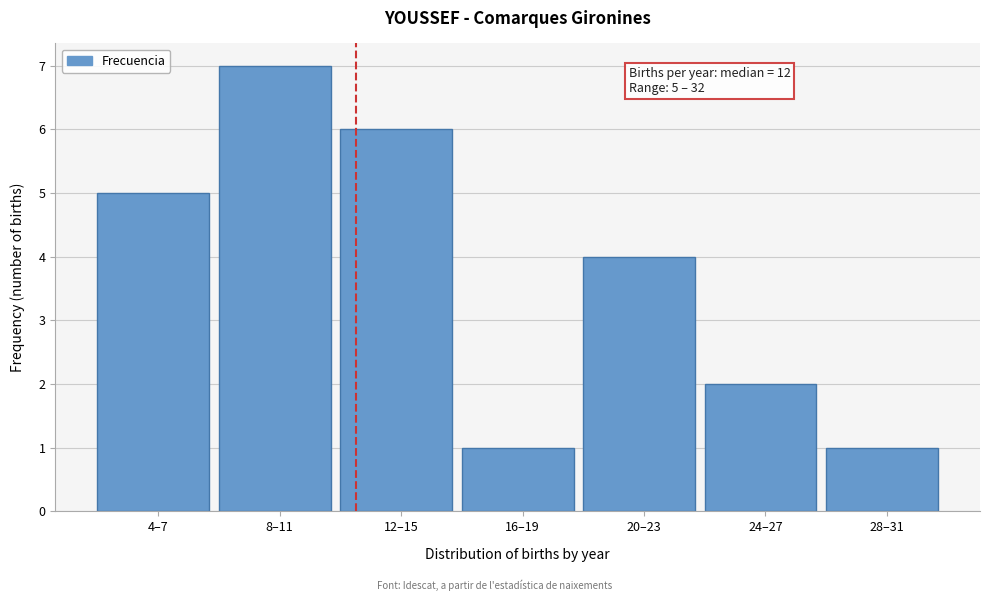

Reading right to left, extract all data points from this chart.

28–31=1	24–27=2	20–23=4	16–19=1	12–15=6	8–11=7	4–7=5